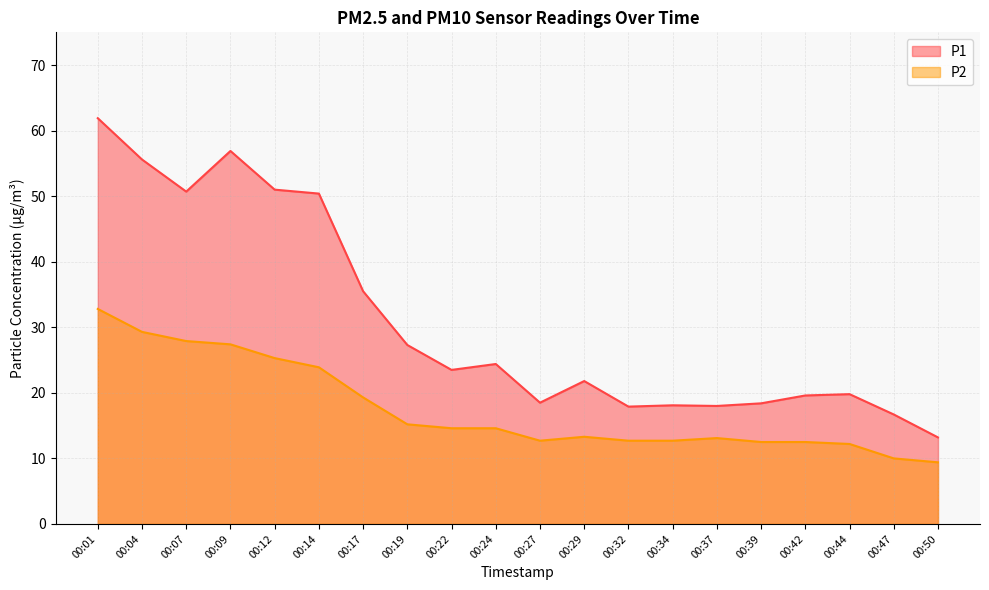

Reading left to right, what are all the values shown in this chart?

P1: 61.9	55.6	50.7	56.9	51.0	50.4	35.5	27.3	23.5	24.4	18.5	21.8	17.9	18.1	18.0	18.4	19.6	19.8	16.7	13.2
P2: 32.8	29.3	27.9	27.4	25.3	23.9	19.3	15.2	14.6	14.6	12.7	13.3	12.7	12.7	13.1	12.5	12.5	12.2	10.0	9.4